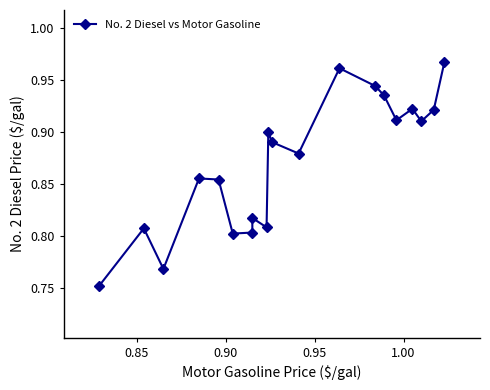

How many series are shown in this chart?

1